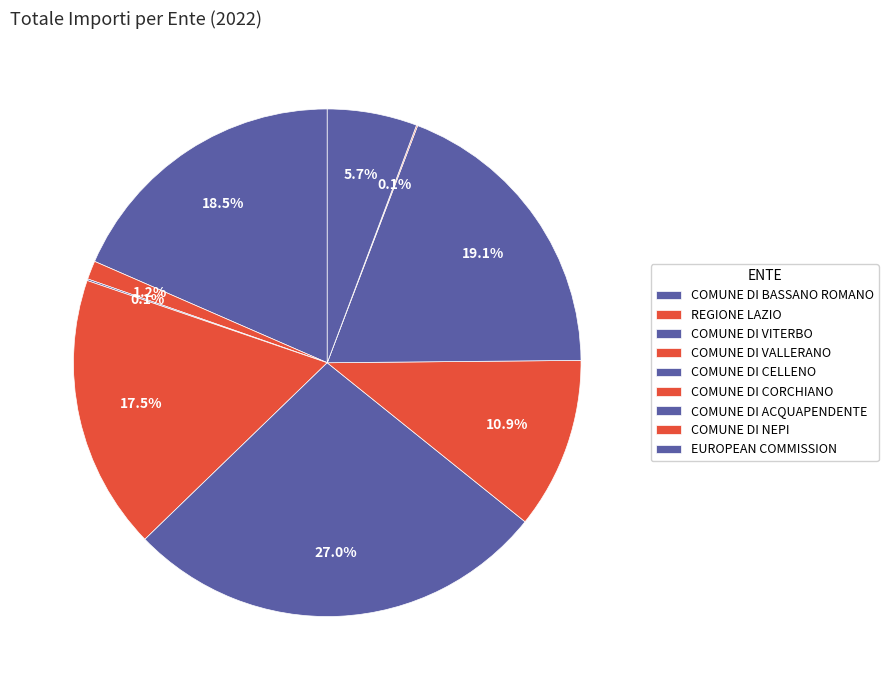

Is the sum of COMUNE DI ACQUAPENDENTE and COMUNE DI VALLERANO greater than half?

No